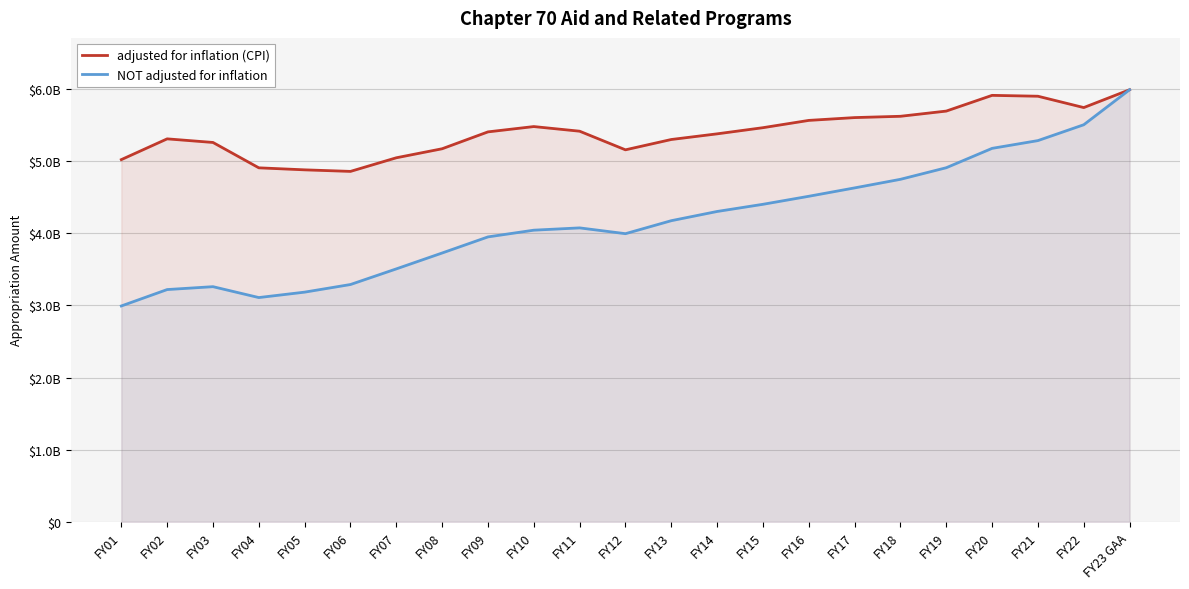

The value of NOT adjusted for inflation at FY18 is 4746953715. True or false?

True